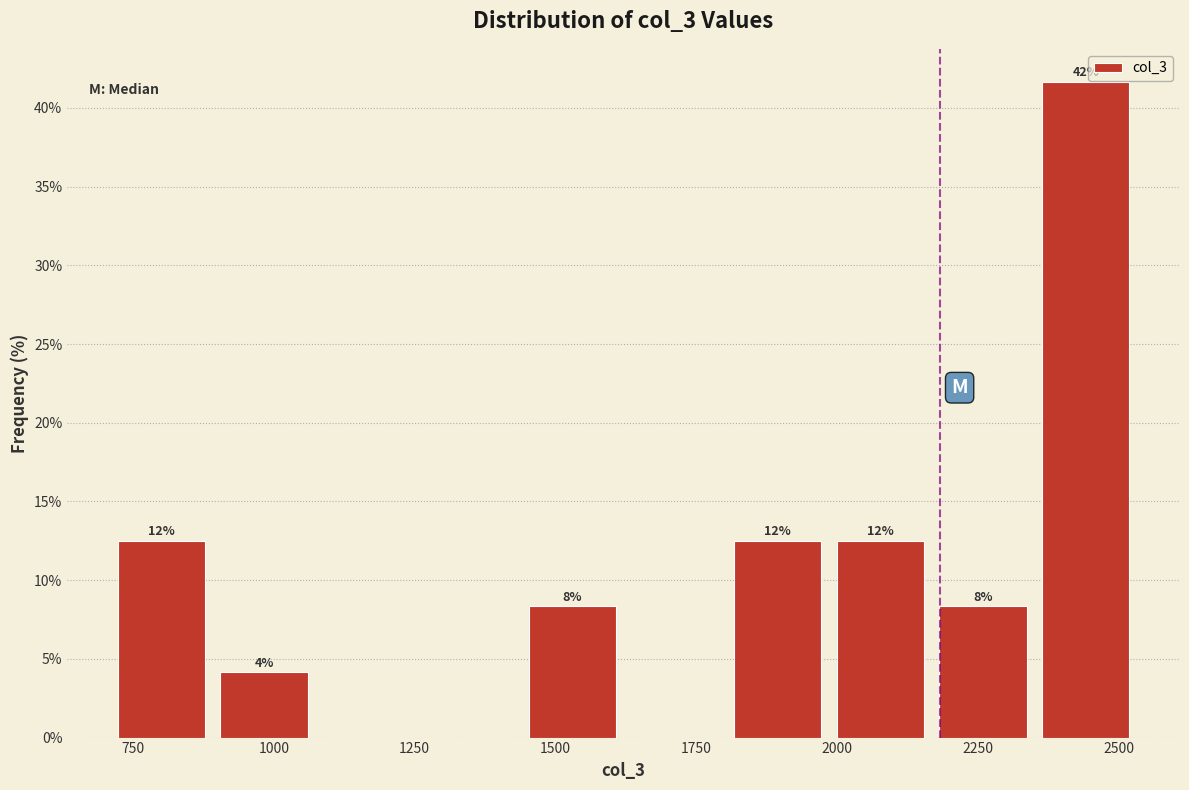

Around what value on the x-axis is the tallest bar? Give the approximate position of its centre, as read against the axis.

2450